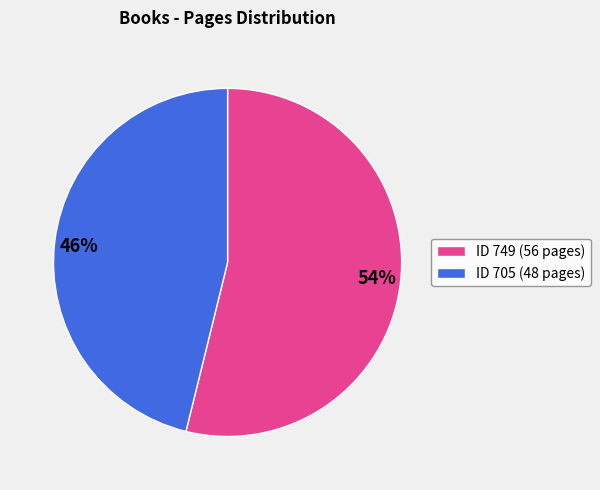

To the nearest percent, what is the average slice percentage?

50%